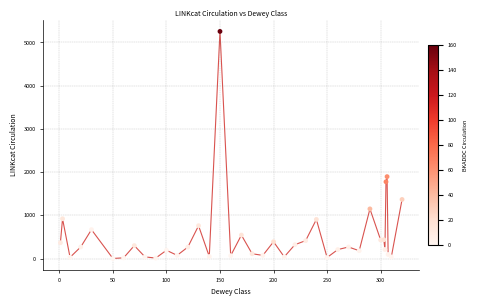

What Y value in the scatter plot is closest to 2629?

1896